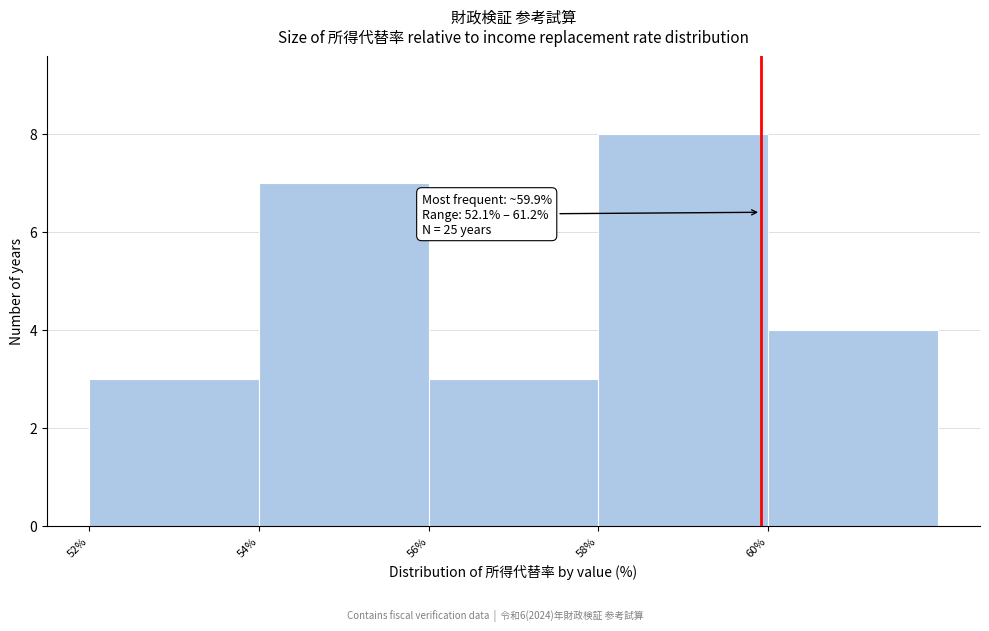

Which range on the x-axis has the tallest bar?

58 to 60